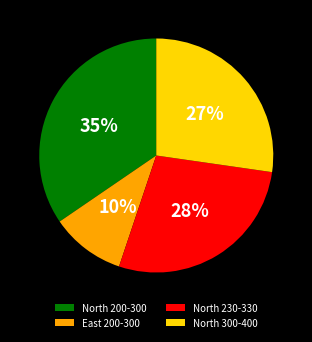

Which category has the biggest portion of the pie?

North 200-300